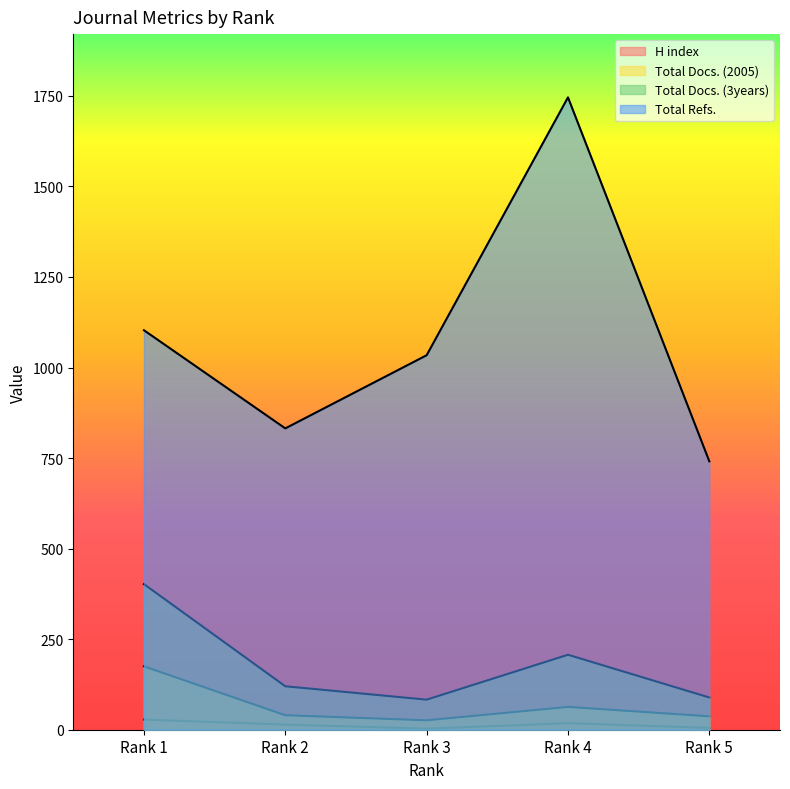

What is the sum of all Total Docs. (3years) values?

901